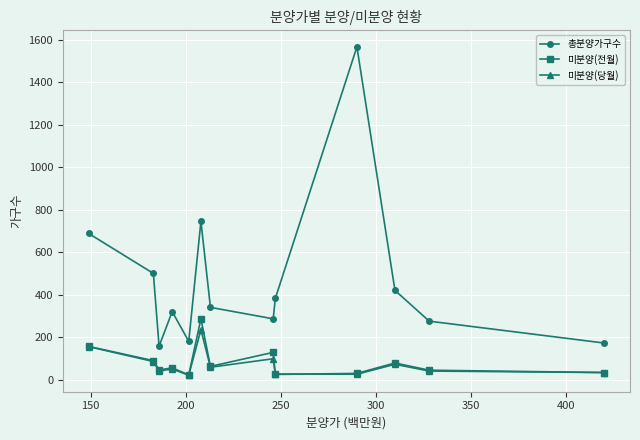

True or false: 총분양가구수 and 미분양(당월) cross at least once.

False